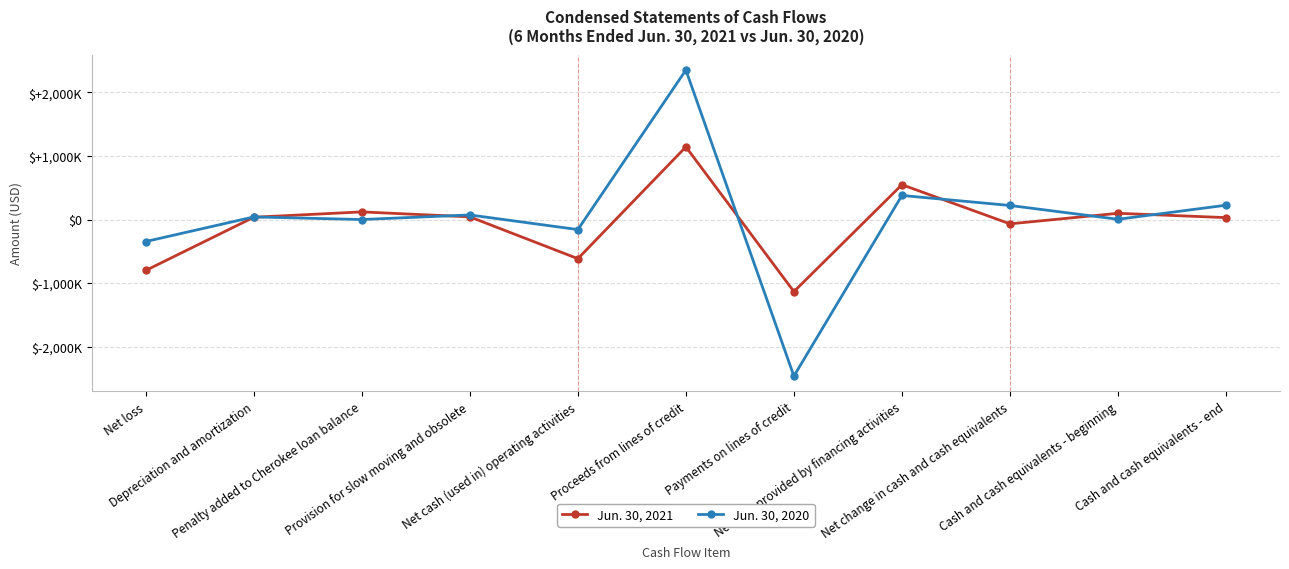

At which label does Jun. 30, 2021 first exceed 36000?

Penalty added to Cherokee loan balance